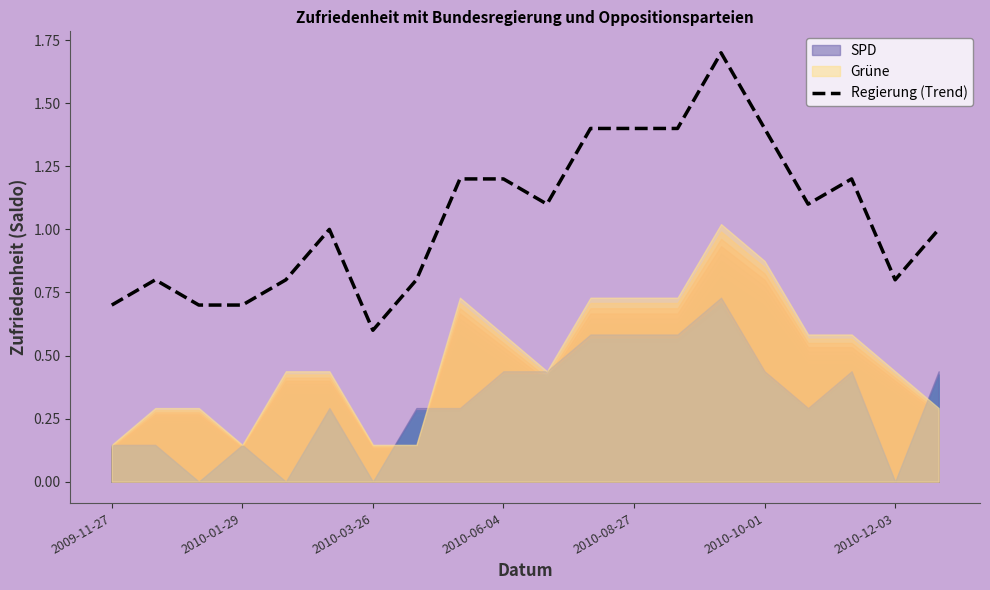

The Regierung (Trend) series shows 0.5 at 2010-10-01. True or false?

False